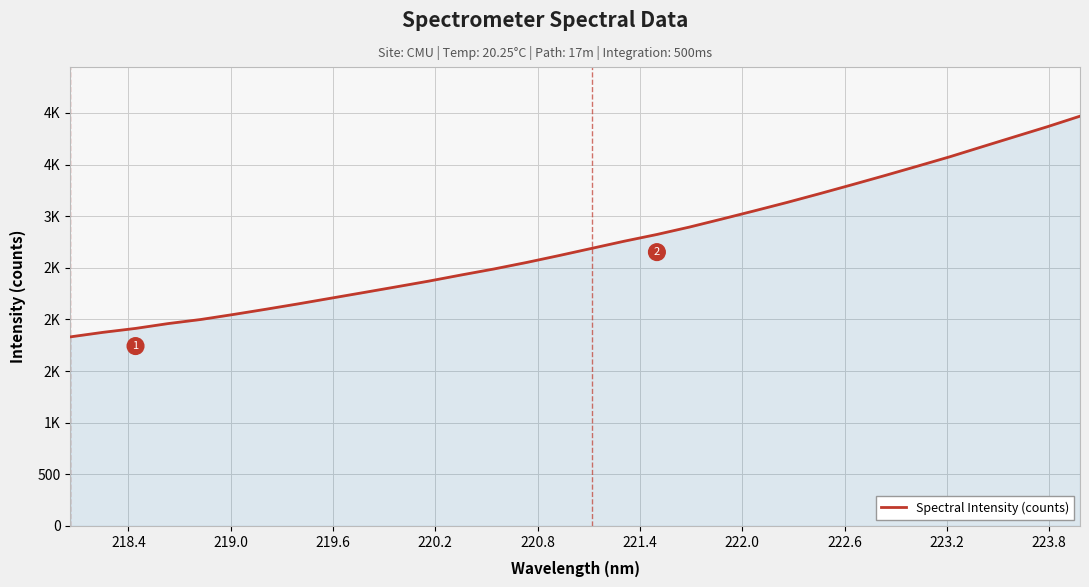

Reading right to left, what are all the values shown in this chart?

3968.1	3866.3	3769.6	3672.7	3575.1	3483.6	3392.9	3304.6	3217.7	3133.0	3051.8	2972.3	2894.2	2822.4	2757.5	2688.0	2618.6	2551.4	2488.5	2430.7	2371.0	2315.3	2260.2	2205.7	2151.0	2098.4	2047.5	1999.0	1959.5	1912.7	1874.6	1830.8